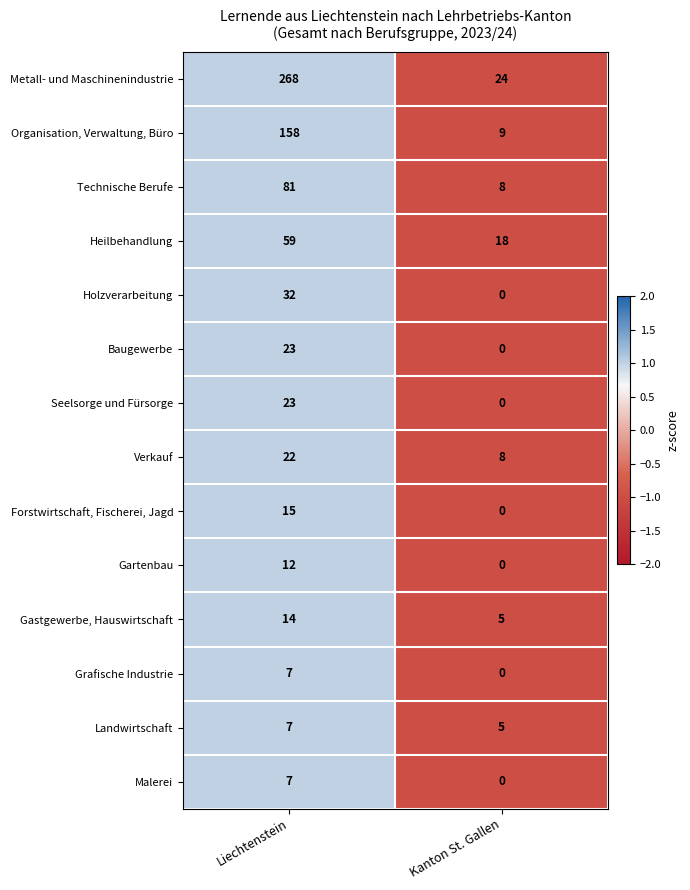

Reading left to right, transcribe all the data shown in this chart.

Metall- und Maschinenindustrie: Liechtenstein=268	Kanton St. Gallen=24
Organisation, Verwaltung, Büro: Liechtenstein=158	Kanton St. Gallen=9
Technische Berufe: Liechtenstein=81	Kanton St. Gallen=8
Heilbehandlung: Liechtenstein=59	Kanton St. Gallen=18
Holzverarbeitung: Liechtenstein=32	Kanton St. Gallen=0
Baugewerbe: Liechtenstein=23	Kanton St. Gallen=0
Seelsorge und Fürsorge: Liechtenstein=23	Kanton St. Gallen=0
Verkauf: Liechtenstein=22	Kanton St. Gallen=8
Forstwirtschaft, Fischerei, Jagd: Liechtenstein=15	Kanton St. Gallen=0
Gartenbau: Liechtenstein=12	Kanton St. Gallen=0
Gastgewerbe, Hauswirtschaft: Liechtenstein=14	Kanton St. Gallen=5
Grafische Industrie: Liechtenstein=7	Kanton St. Gallen=0
Landwirtschaft: Liechtenstein=7	Kanton St. Gallen=5
Malerei: Liechtenstein=7	Kanton St. Gallen=0